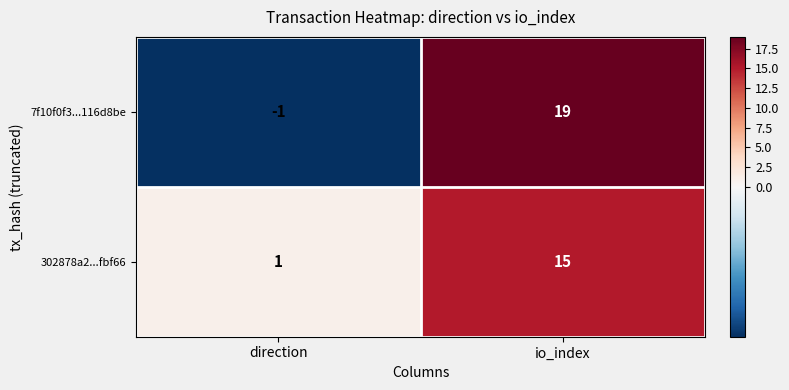

At direction, list the series in order from smallest to largest.

7f10f0f3...116d8be, 302878a2...fbf66